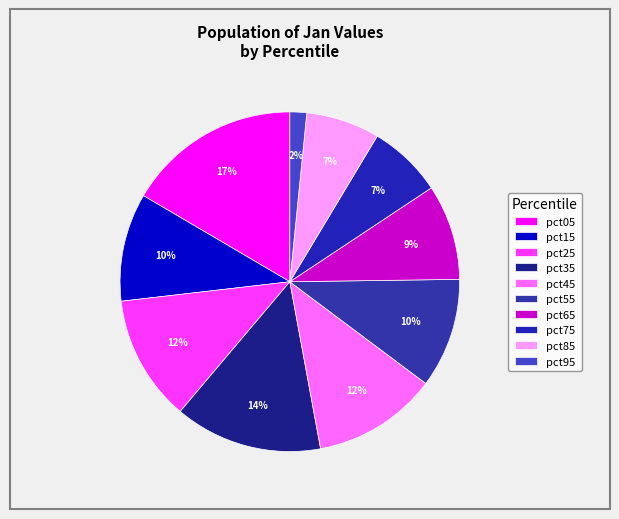

To the nearest percent, what portion does pct65 represent?

9%